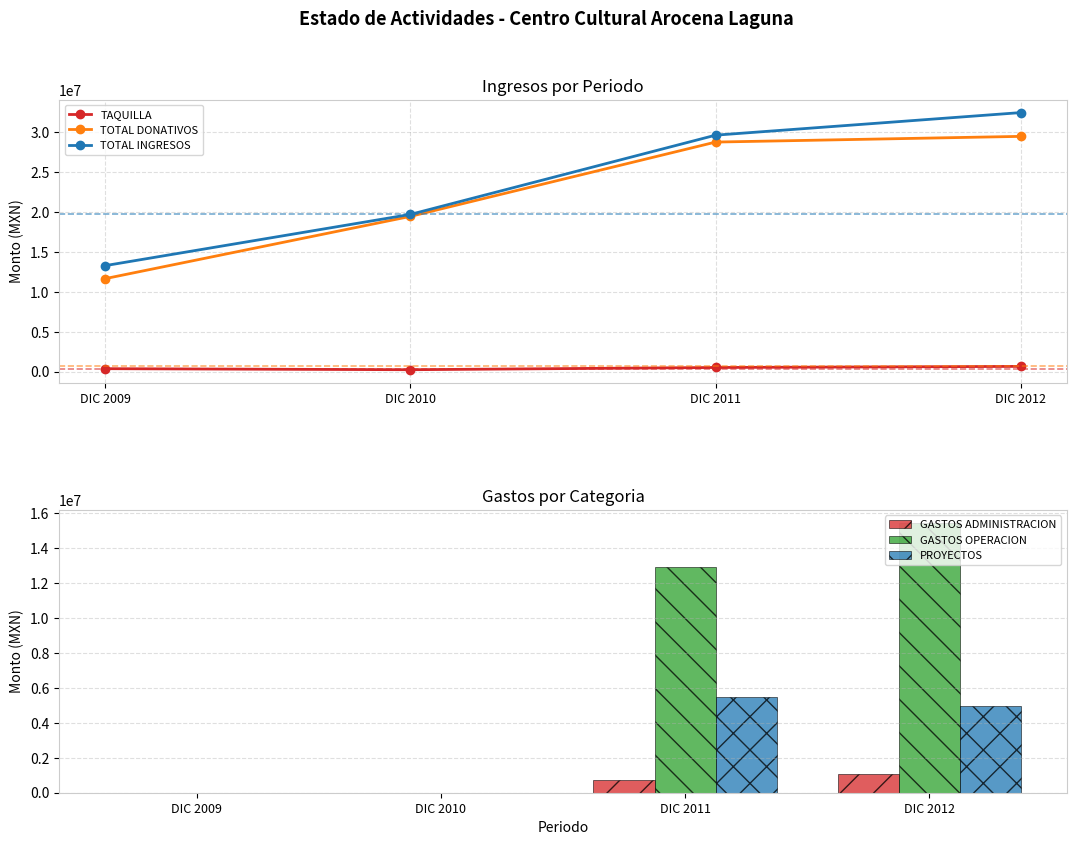

How many values in the TOTAL INGRESOS series exceed 29619462?

2